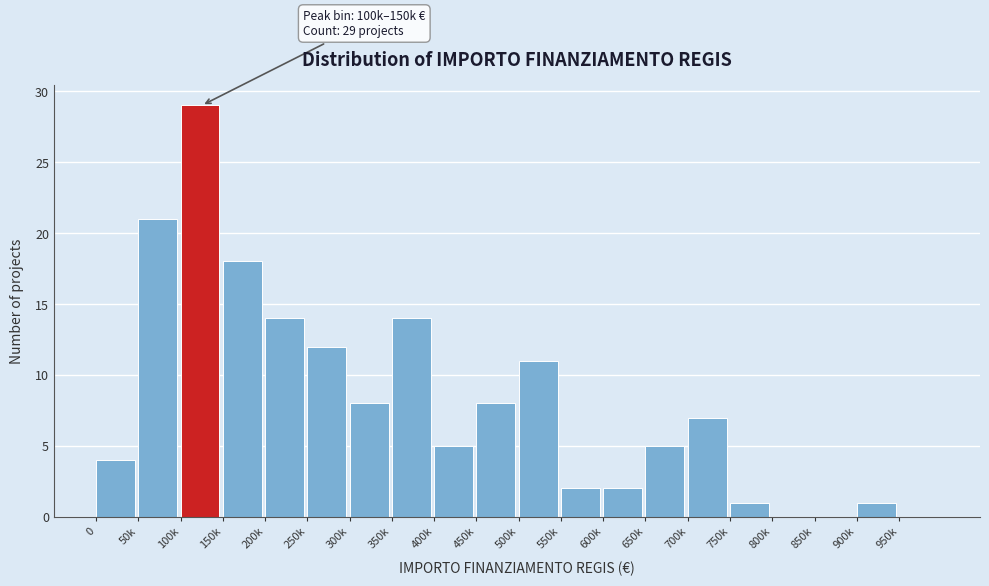

Reading left to right, transcribe all the data shown in this chart.

0=4	50k=21	100k=29	150k=18	200k=14	250k=12	300k=8	350k=14	400k=5	450k=8	500k=11	550k=2	600k=2	650k=5	700k=7	750k=1	800k=0	850k=0	900k=1	950k=0